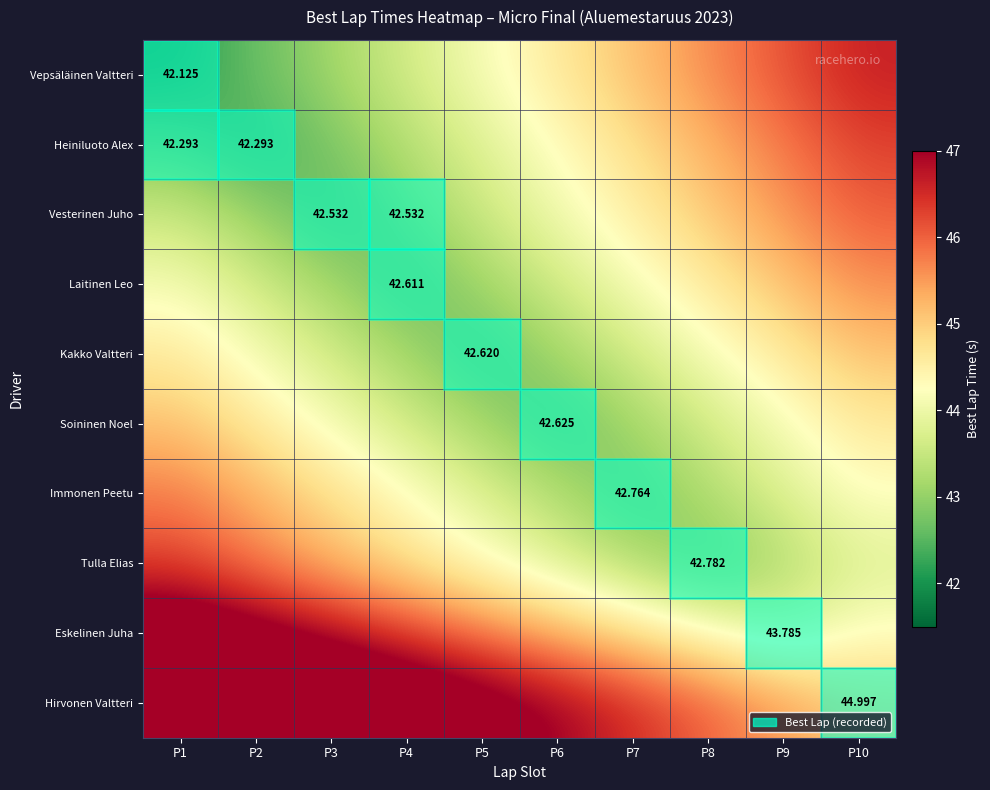

List the series in order of their peak value, lowest first.

Kakko Valtteri, Soininen Noel, Laitinen Leo, Immonen Peetu, Vesterinen Juho, Tulla Elias, Heiniluoto Alex, Vepsäläinen Valtteri, Eskelinen Juha, Hirvonen Valtteri